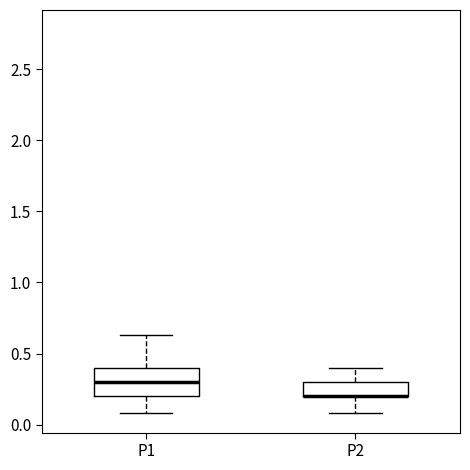

Reading left to right, read every box against the y-axis: the position of its median line, the range the box covers, and the ends of its whiskers. The values are not printed on the chart, so give them approximately, as read against the axis.

P1: median 0.30, box 0.20 to 0.40, whiskers 0.10 to 0.65
P2: median 0.20 (drawn on the box's lower edge), box 0.20 to 0.30, whiskers 0.10 to 0.40